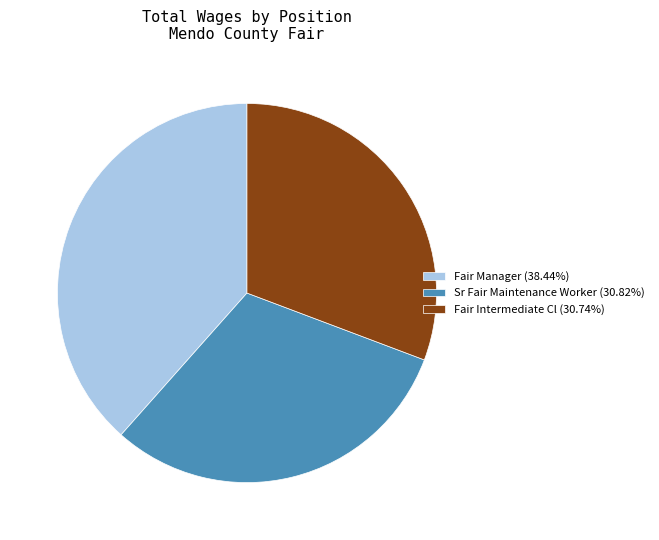

Is there any slice that represents more than half of the pie?

No